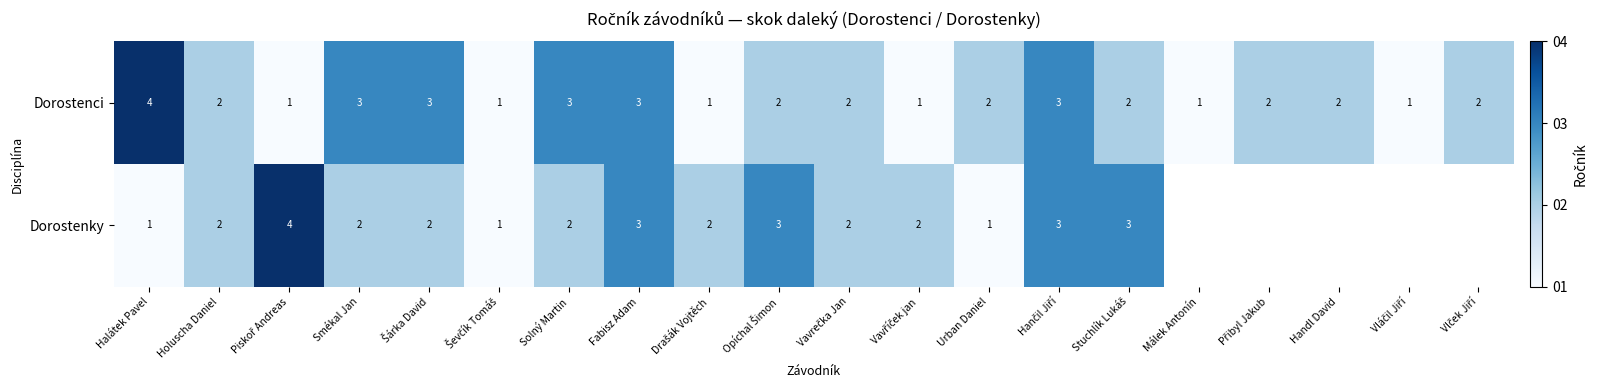

At which label does Dorostenci first exceed 2?

Halátek Pavel